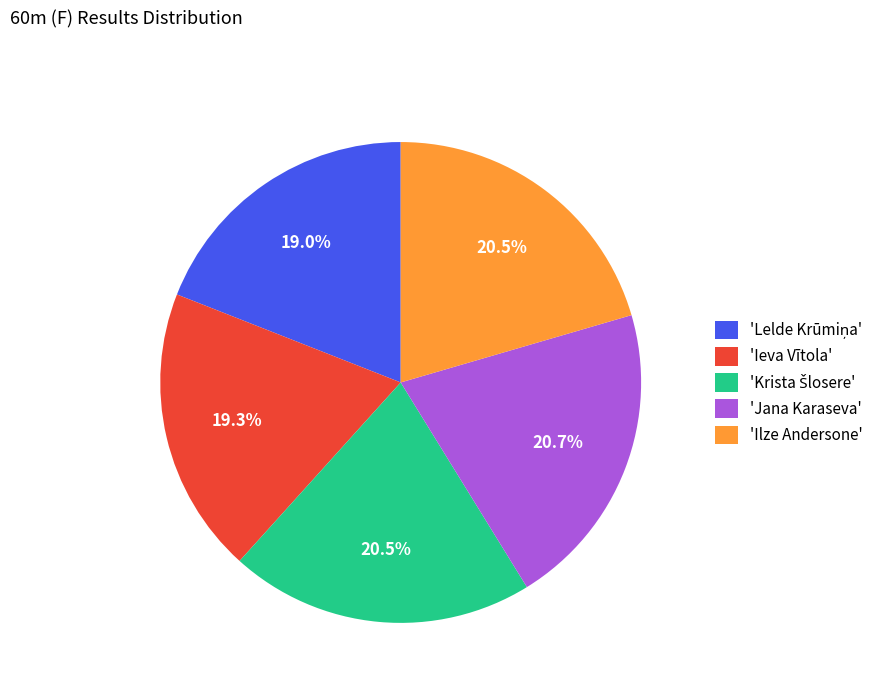

Is there a majority slice in this chart?

No